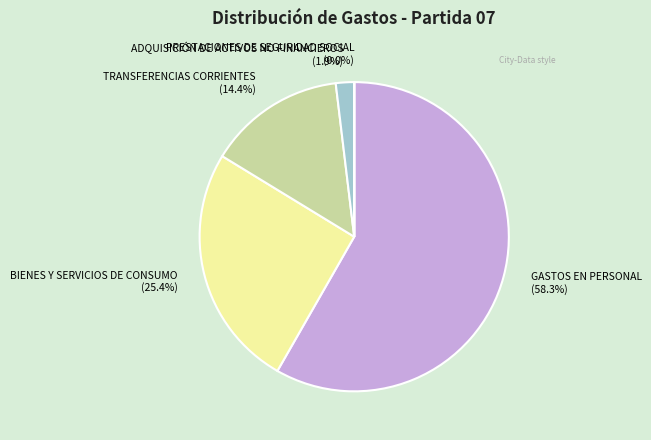

True or false: GASTOS EN PERSONAL accounts for 58% of the total.

True